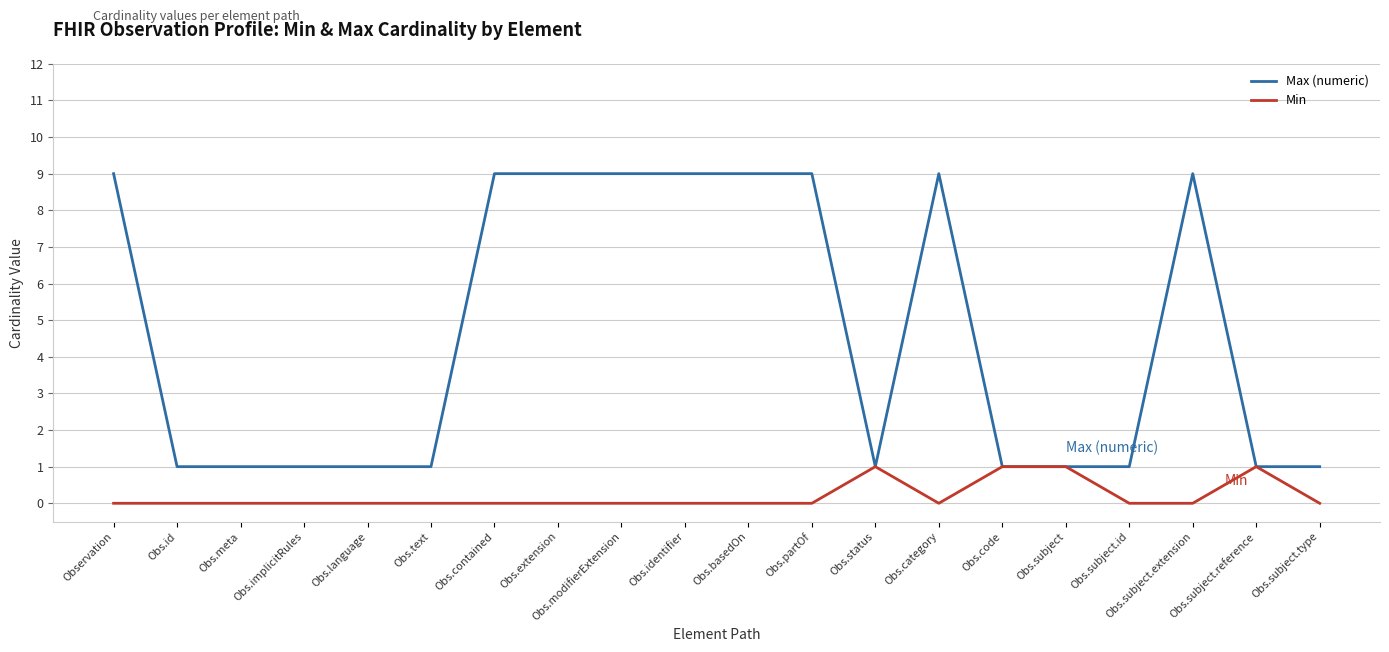

What value does the Max (numeric) series have at Obs.subject.reference?

1